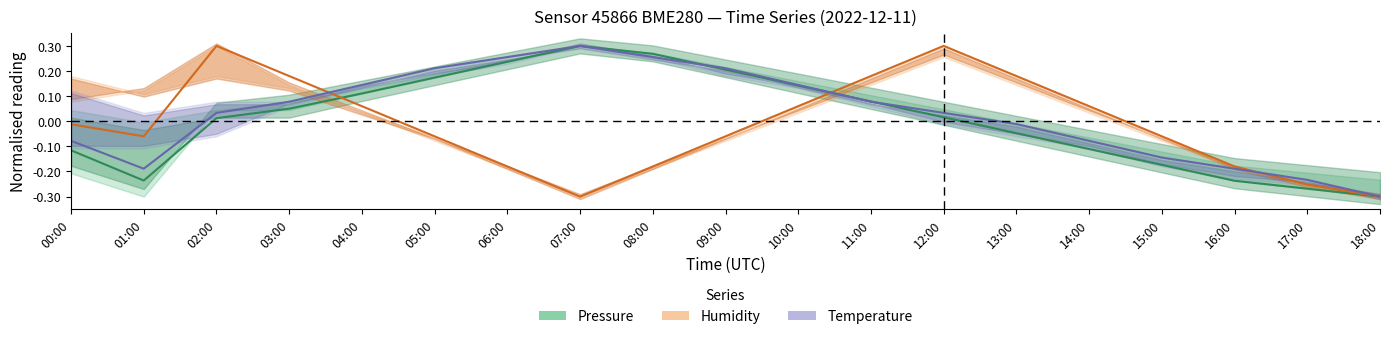

List the series in order of their peak value, highest first.

Pressure, Temperature, Humidity